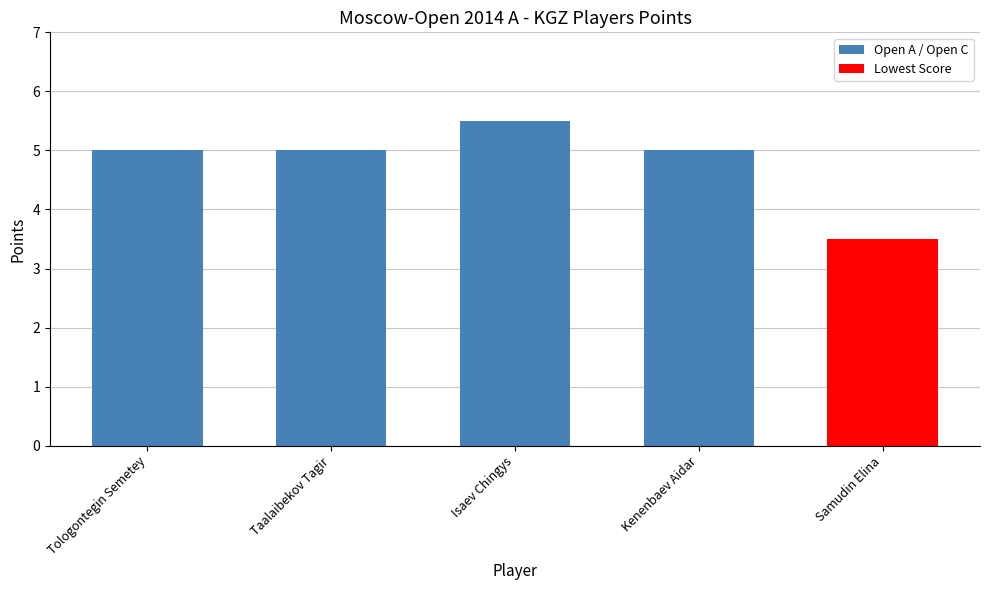

What is the greatest value displayed?

5.5